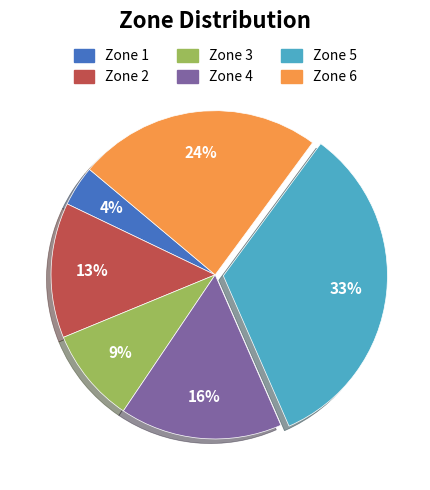

Is there any slice that represents more than half of the pie?

No